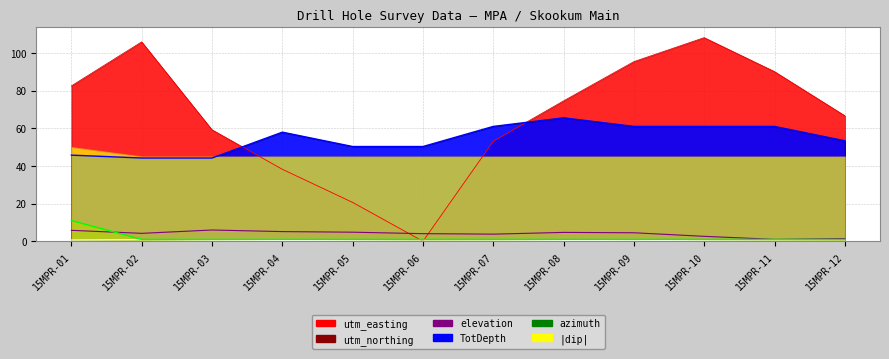

At which category is the sum across all series the highest?

15MPR-10